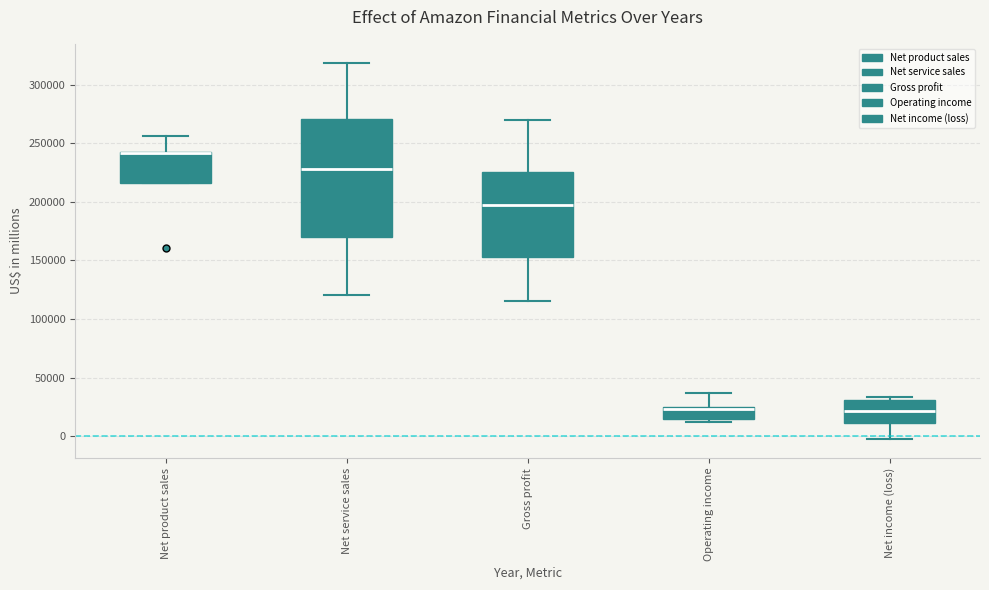

Where is the upper edge of the box for Operating income on the y-axis? The values are not printed on the chart, so give them approximately, as read against the axis.

25000